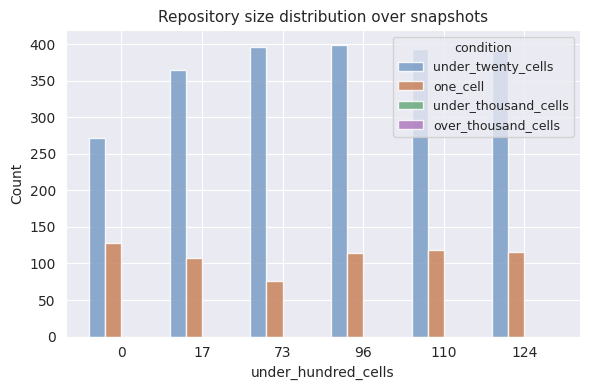

The value of one_cell at 96 is 78. True or false?

False